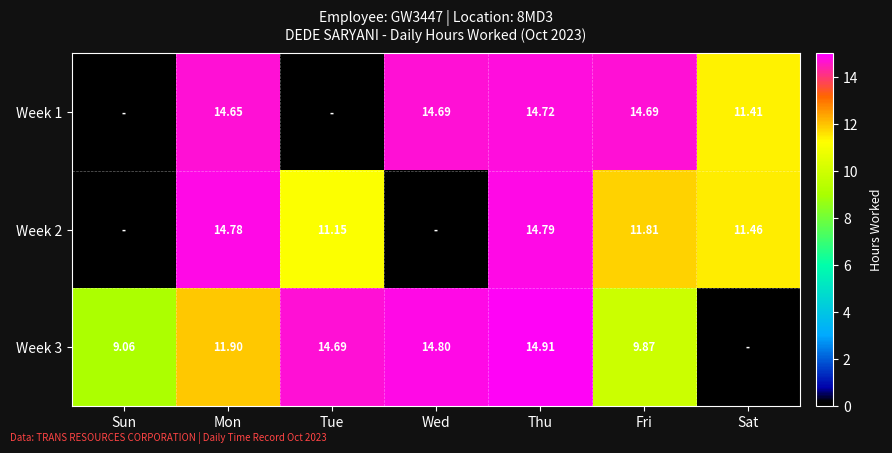

Is the value of Week 3 at Tue greater than the value of Week 2 at Mon?

No